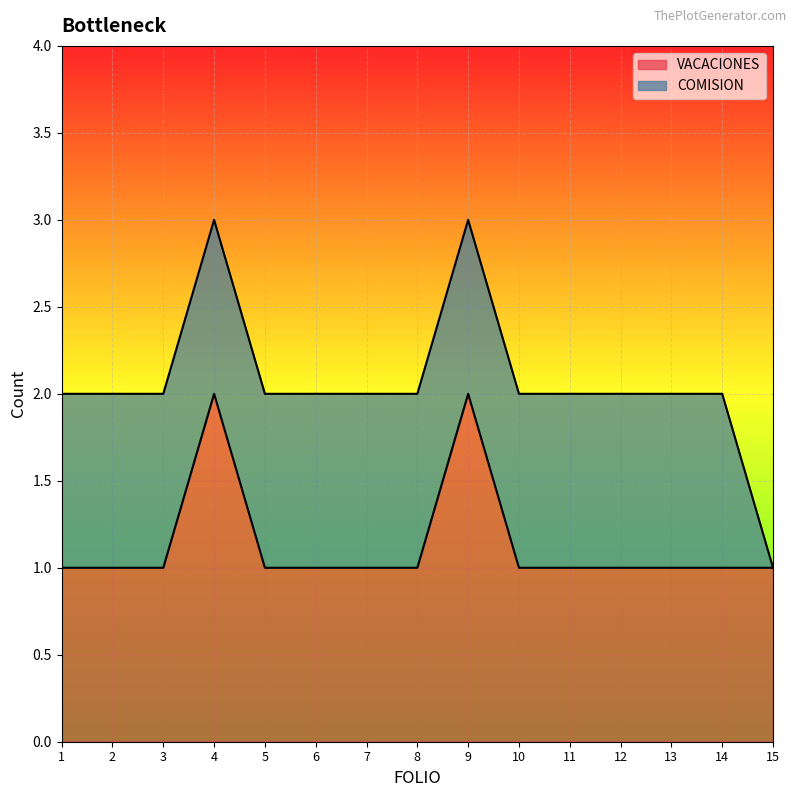

What is the ratio of the value at 14 to the value at 15?

1.0